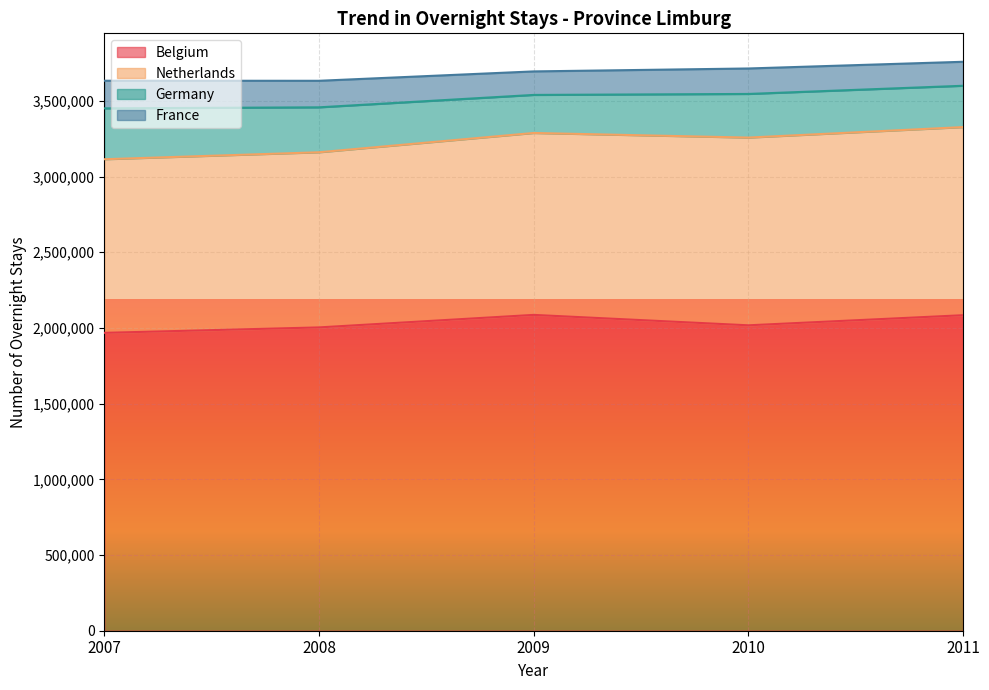

The value of Germany at 2011 is 272864. True or false?

True